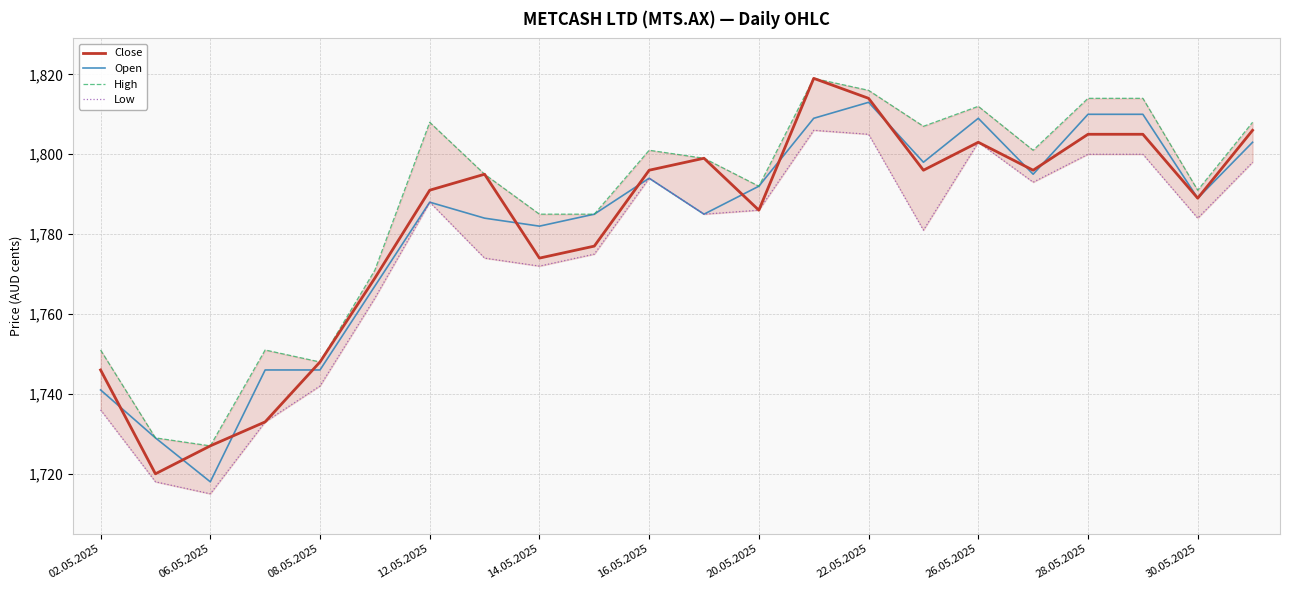

True or false: Low and Close intersect in this chart.

False